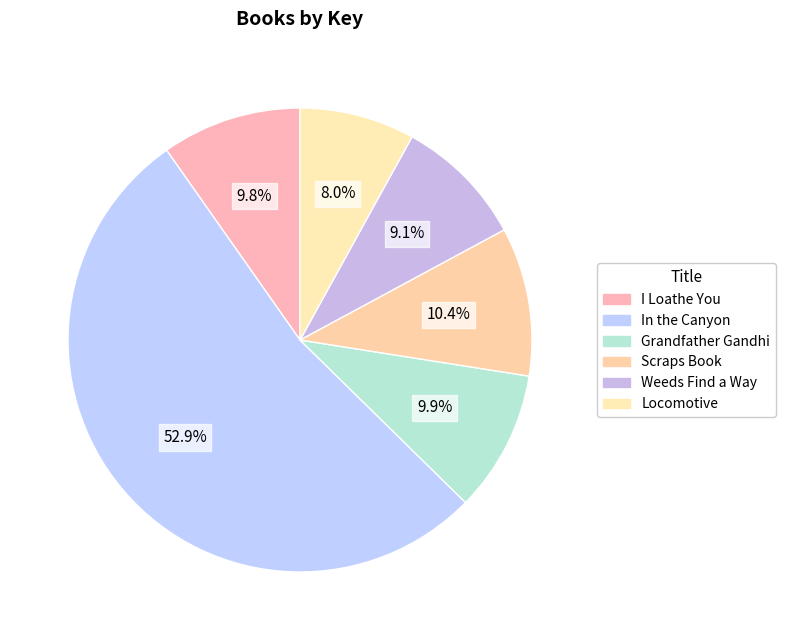

What percentage is NOT represented by In the Canyon?

47.1%